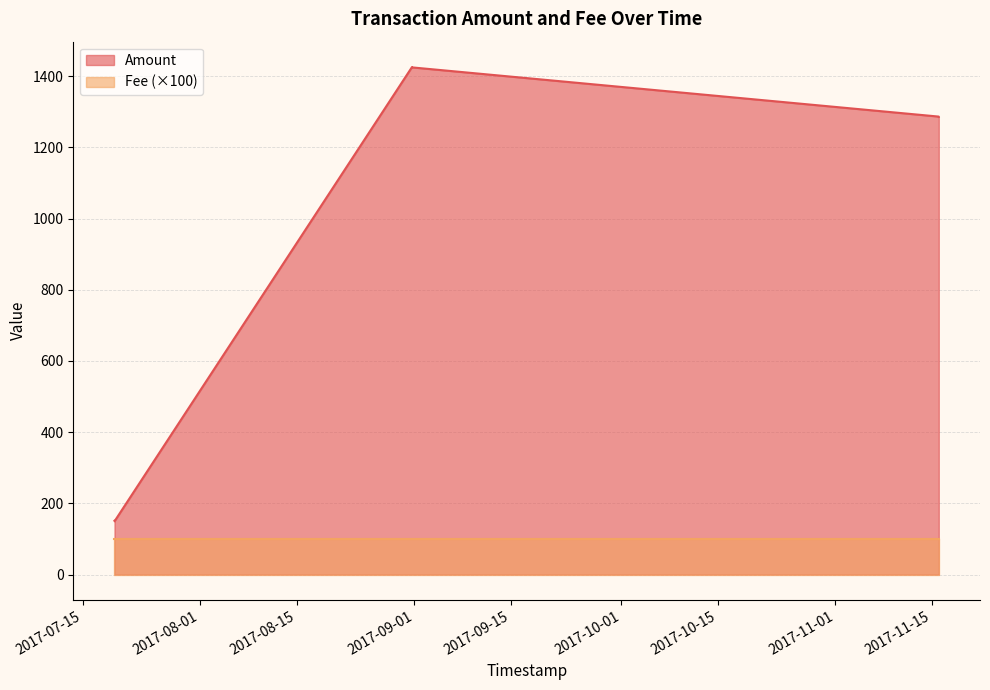

True or false: Amount and Fee cross at least once.

False